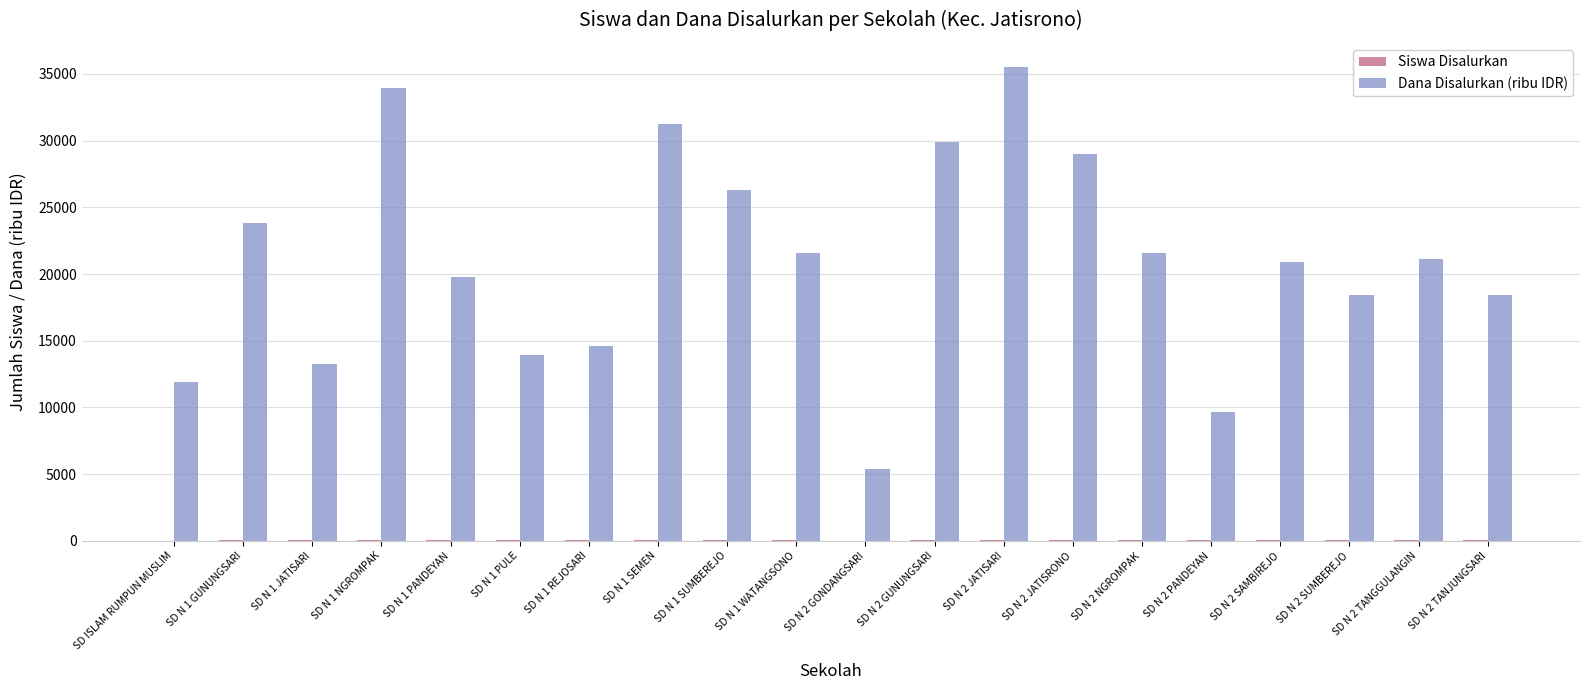

Between SD N 1 NGROMPAK and SD N 1 WATANGSONO, which series saw the biggest shift?

Dana Disalurkan (ribu IDR)